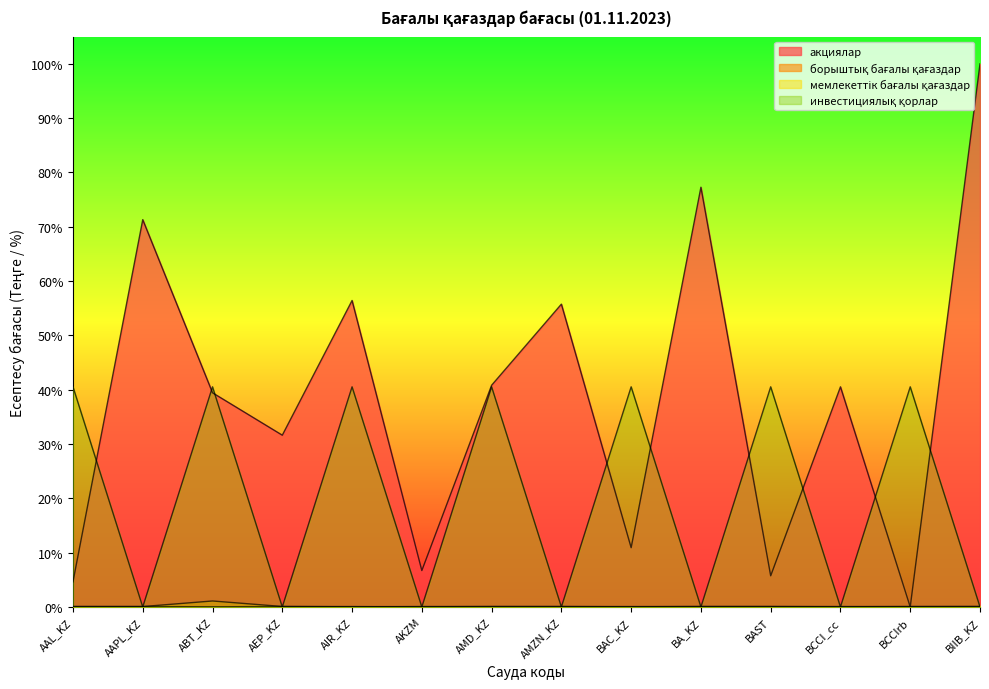

Rank the categories by акциялар value from lowest to highest.

BCCIrb, AAL_KZ, BAST, AKZM, BAC_KZ, AEP_KZ, ABT_KZ, BCCI_cc, AMD_KZ, AMZN_KZ, AIR_KZ, AAPL_KZ, BA_KZ, BIIB_KZ